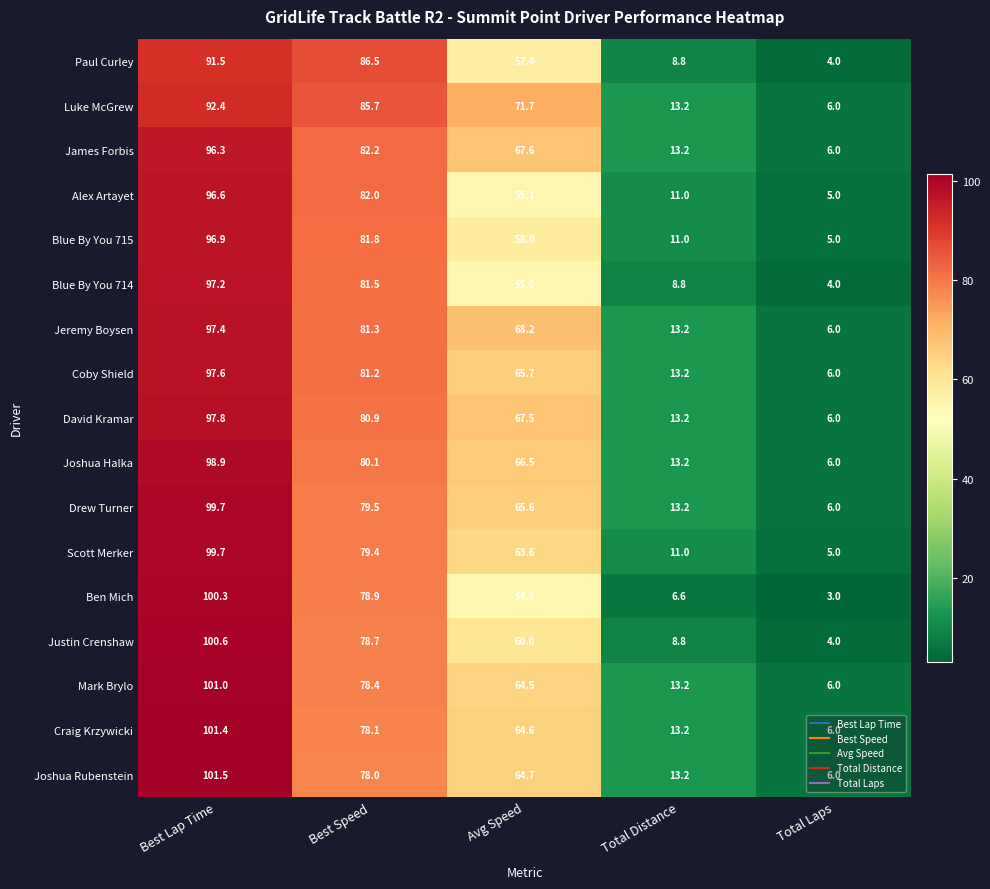

The Scott Merker series shows 20.2 at Best Lap Time. True or false?

False